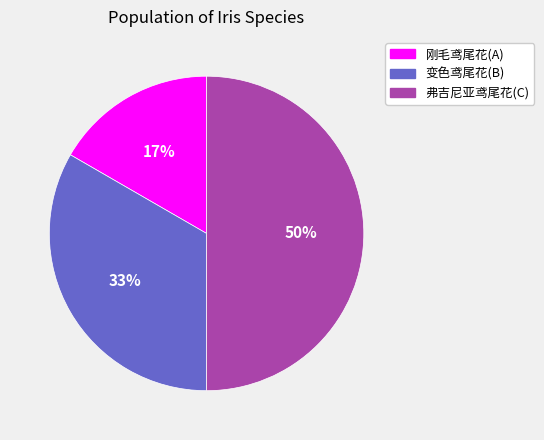

How many segments does this pie chart have?

3